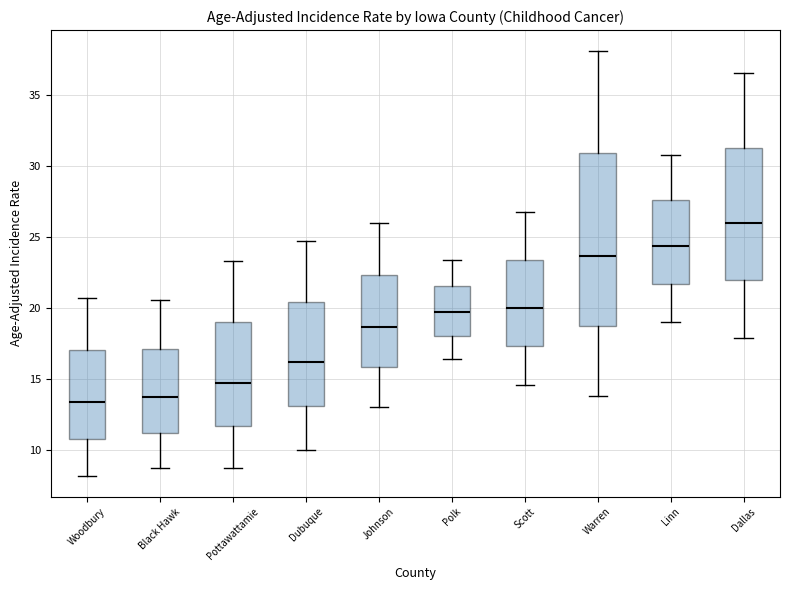

Where is the lower edge of the box for Pottawattamie on the y-axis? The values are not printed on the chart, so give them approximately, as read against the axis.

11.5